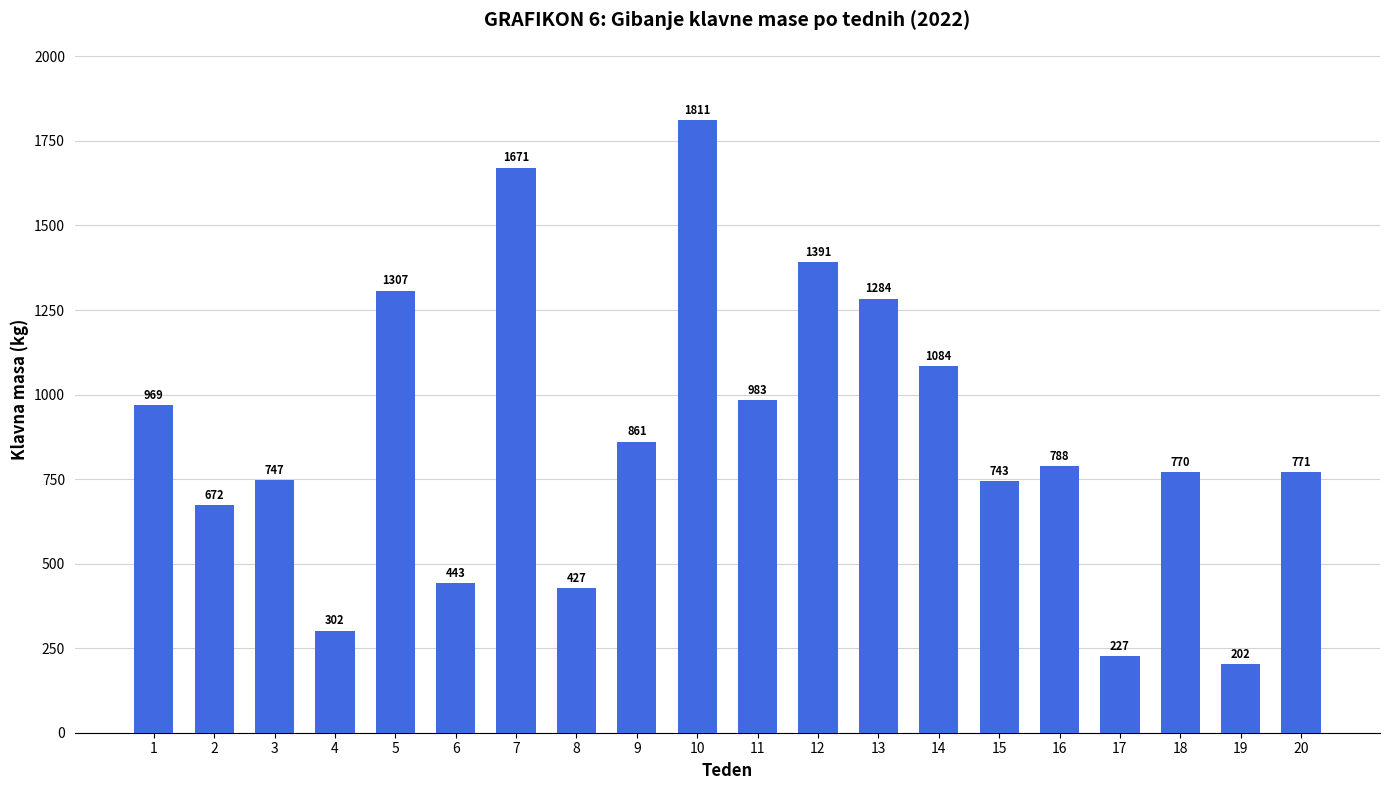

List the labels in order of value, largest first.

10, 7, 12, 5, 13, 14, 11, 1, 9, 16, 20, 18, 3, 15, 2, 6, 8, 4, 17, 19